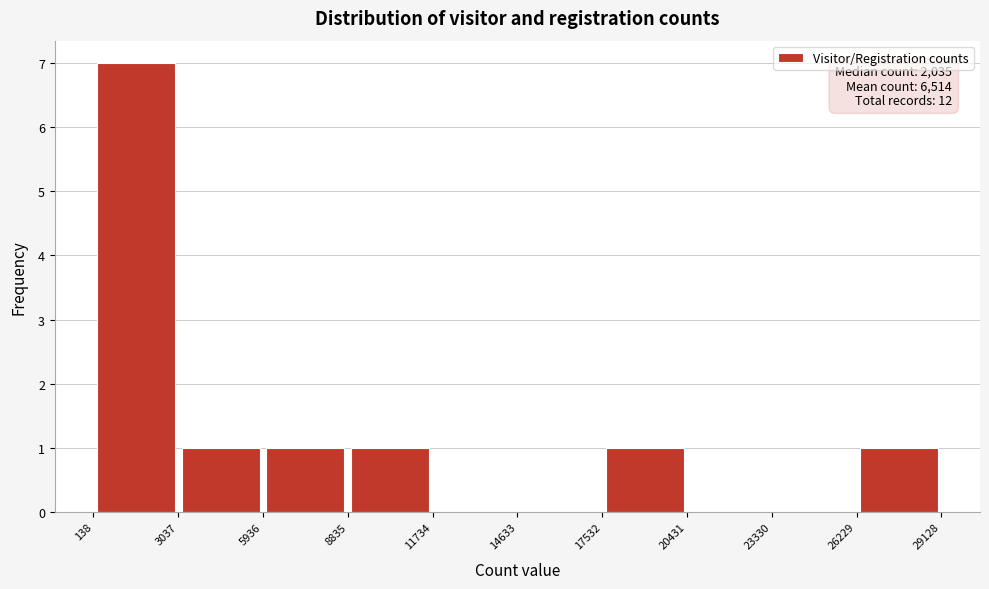

Over which range of the x-axis is the bar tallest?

138 to 3037